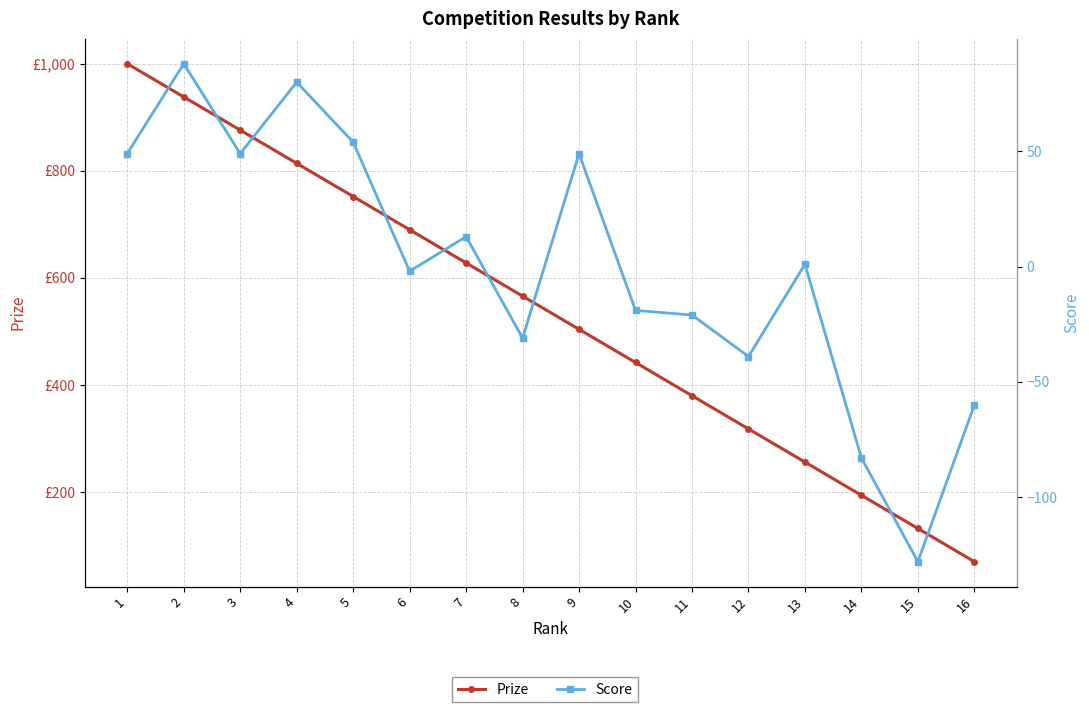

Is this an area chart (filled region under the line)?

No